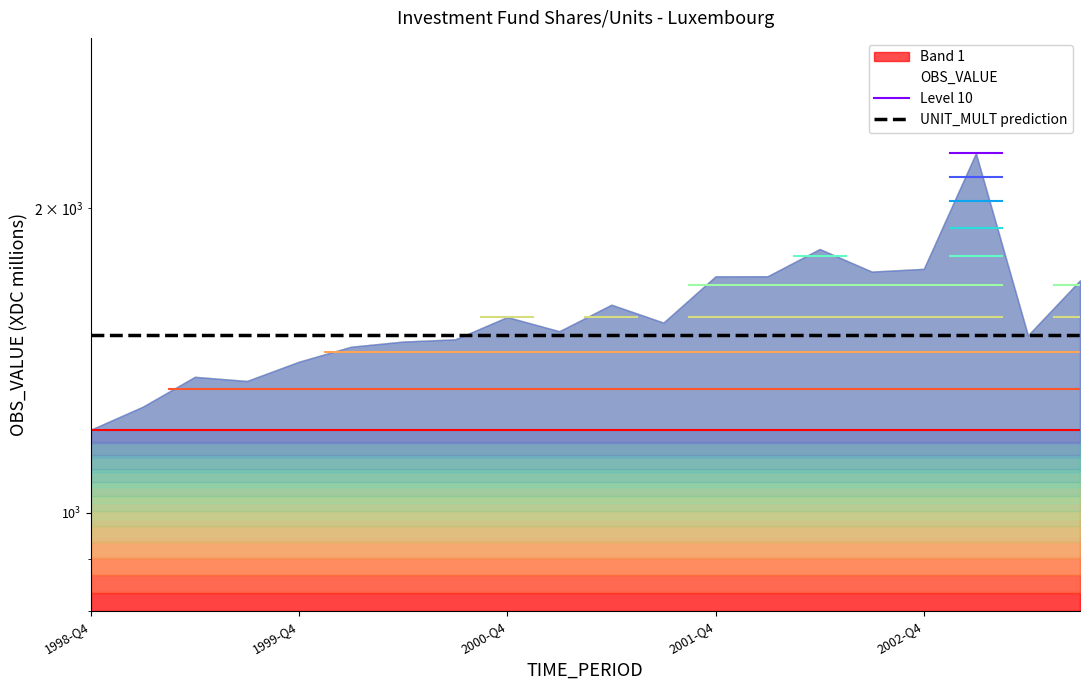

Between 10 and 19, which is larger?

19